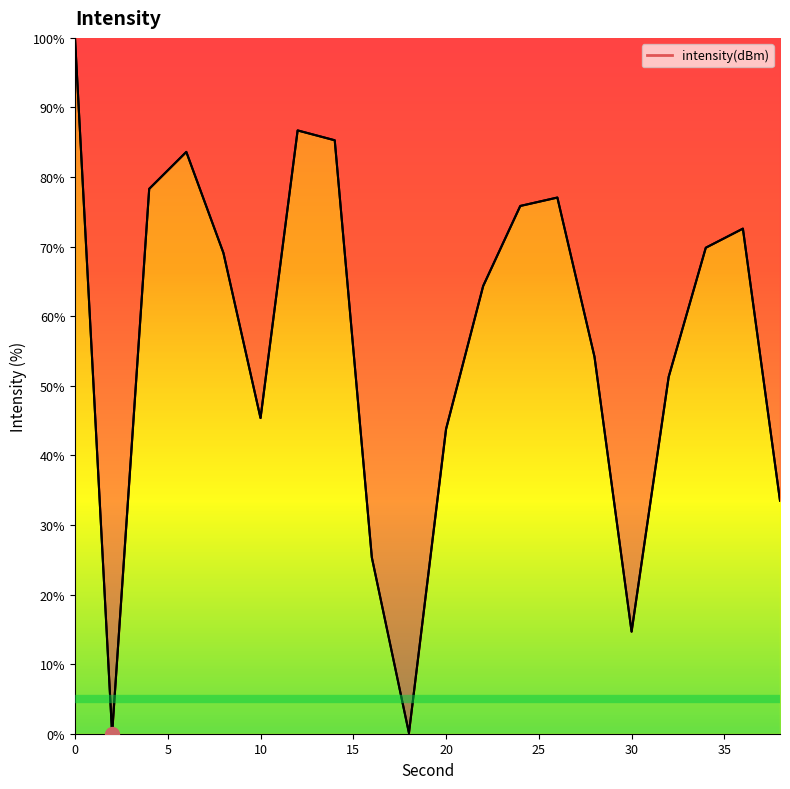

What is the greatest value displayed?

100.0